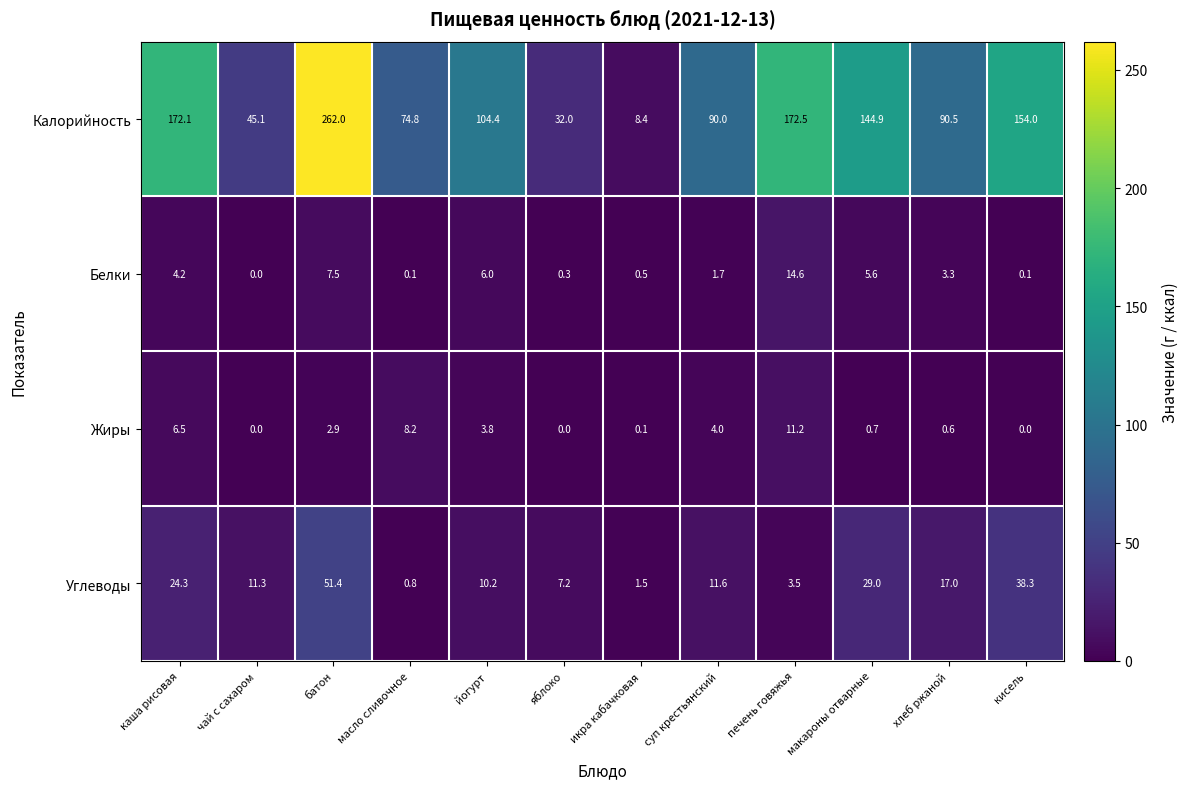

What is the difference between the highest and lowest values at макароны отварные?

144.2